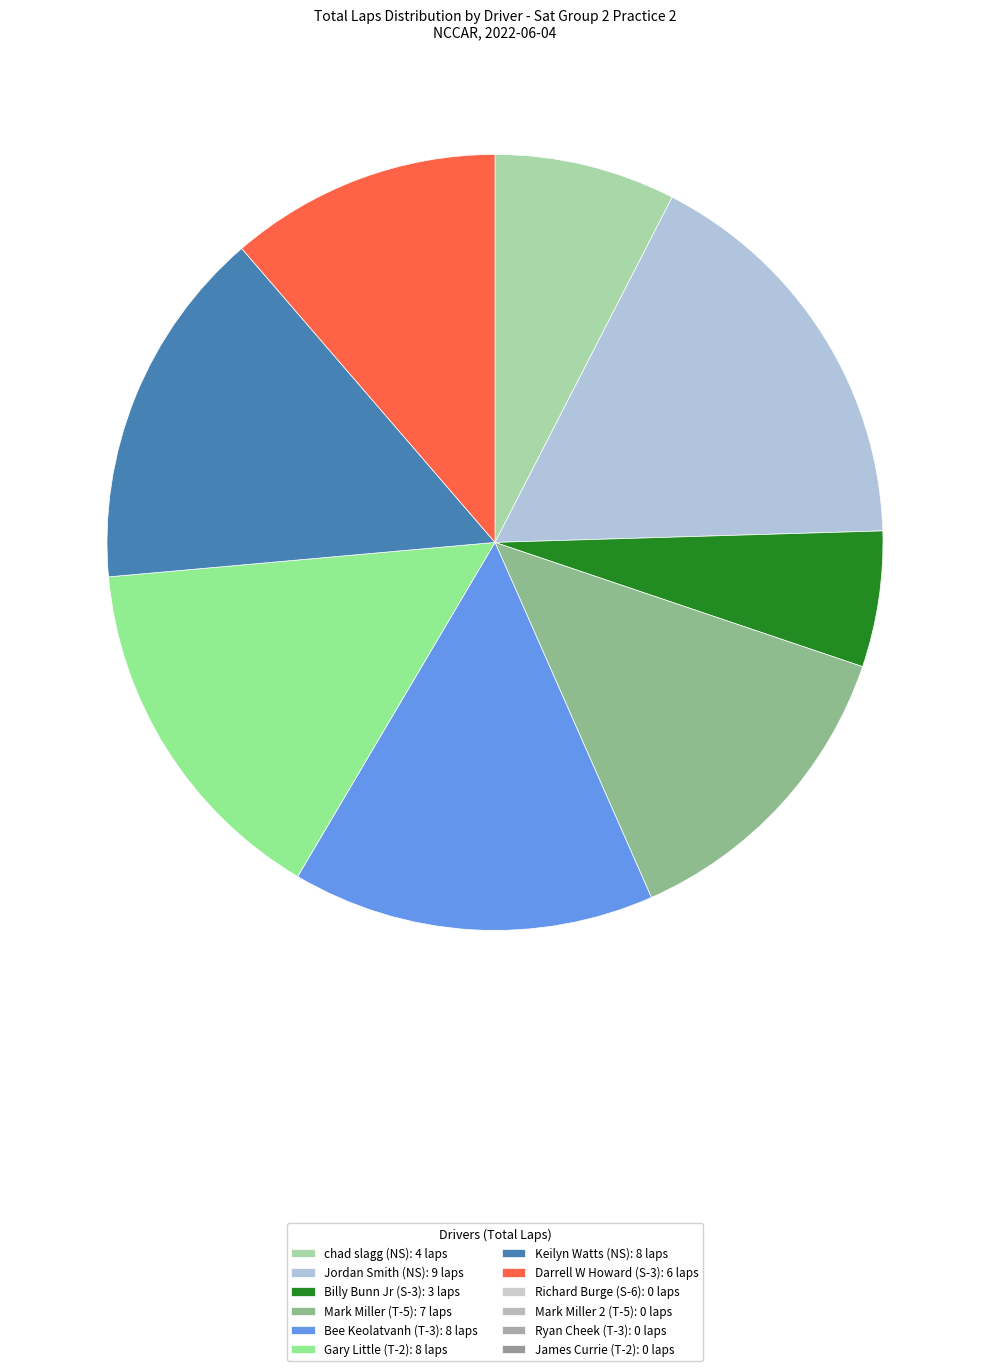

Is there a majority slice in this chart?

No